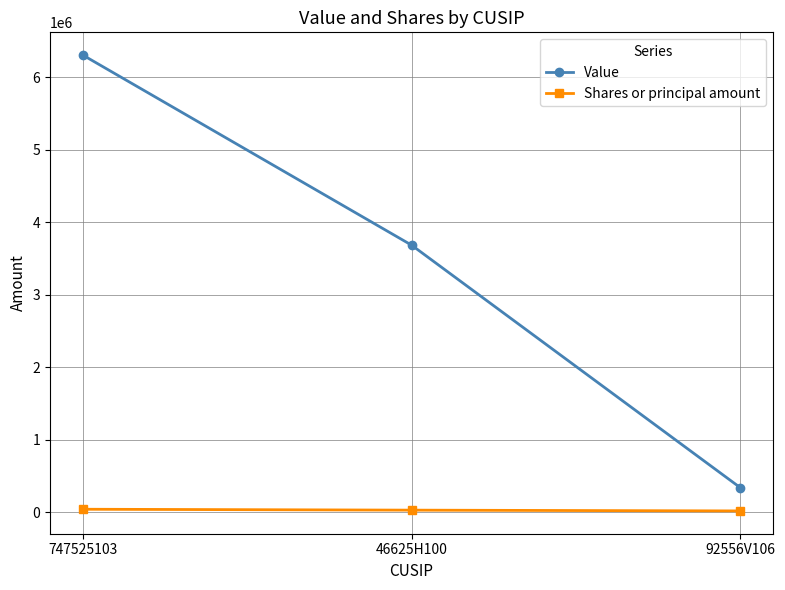

Is the value of Value at 46625H100 greater than the value of Shares or principal amount at 46625H100?

Yes